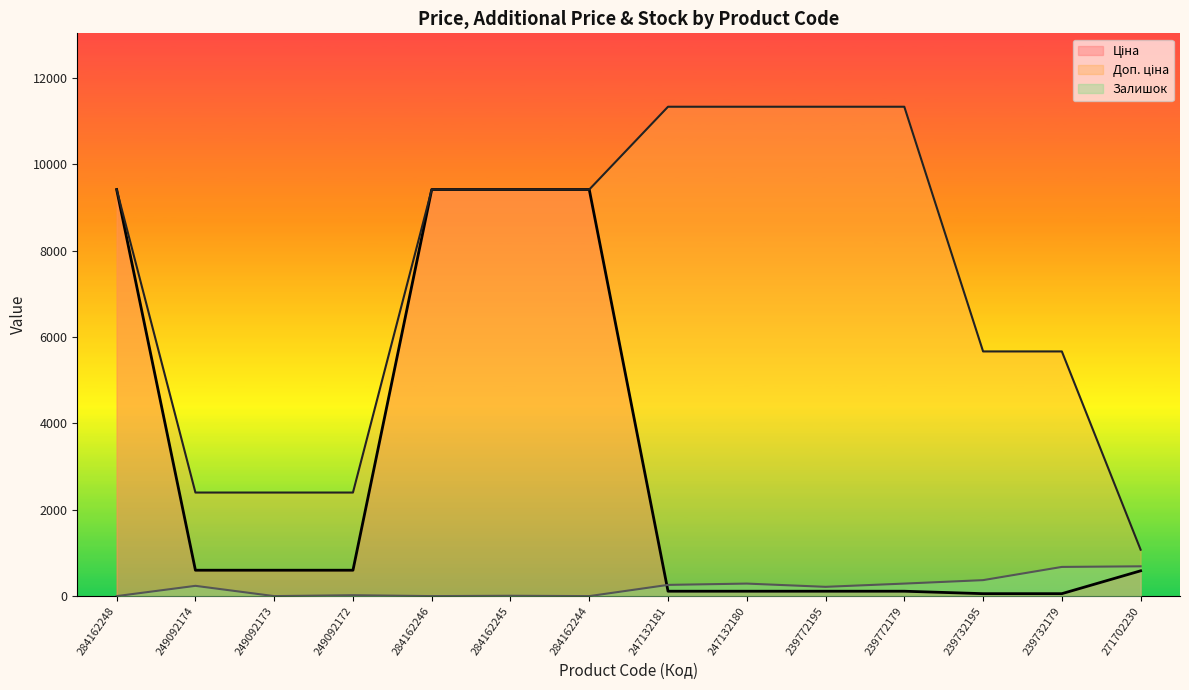

How many times do Ціна and Залишок cross each other?

1